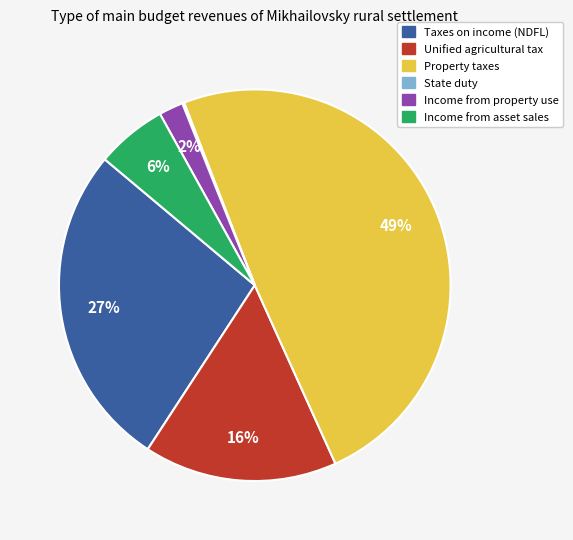

Is there a majority slice in this chart?

No